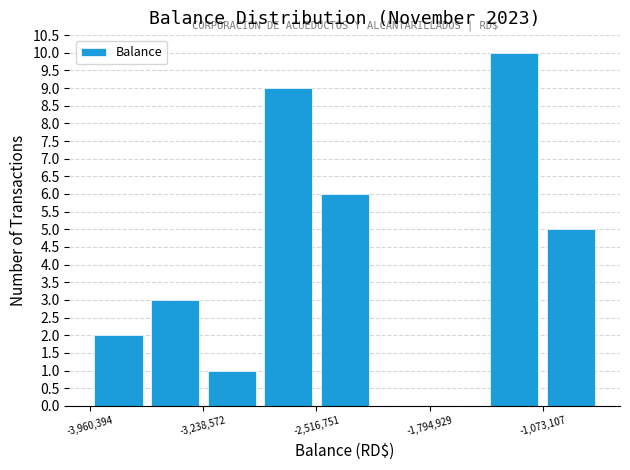

Around what value on the x-axis is the tallest bar? Give the approximate position of its centre, as read against the axis.

-1300000